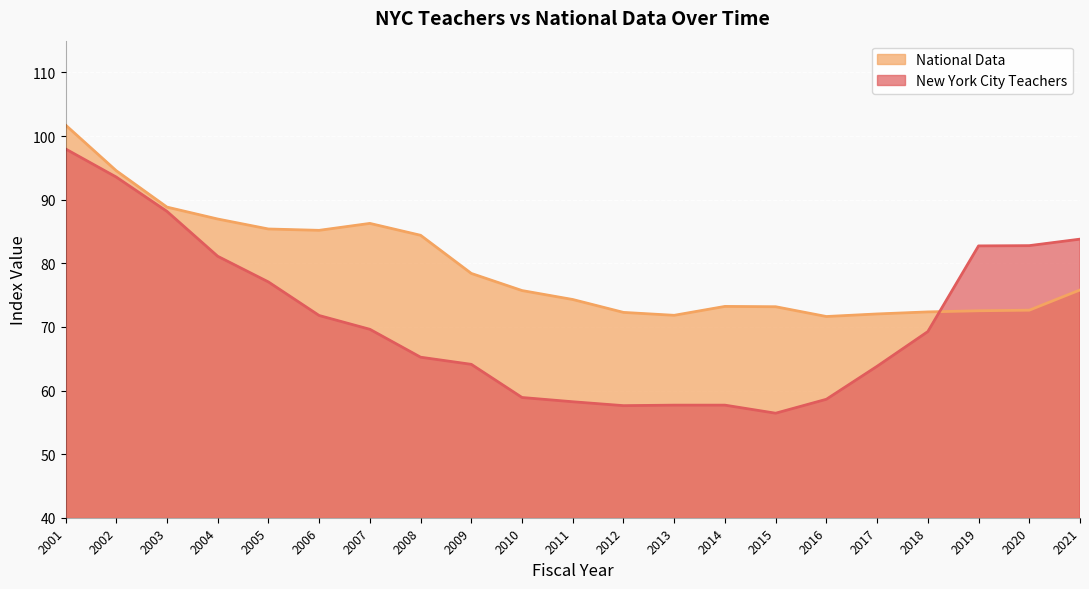

What is the spread (max minus min) of values at 2020?

10.1